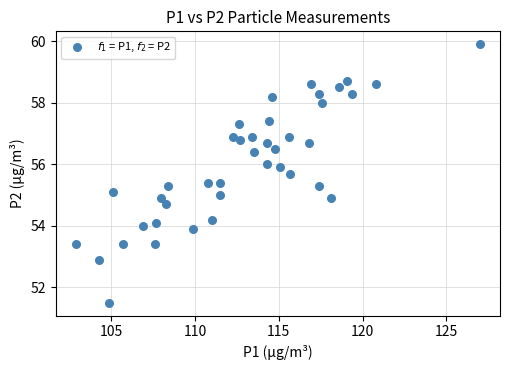

What is the range of Y values (max minus min)?

8.4